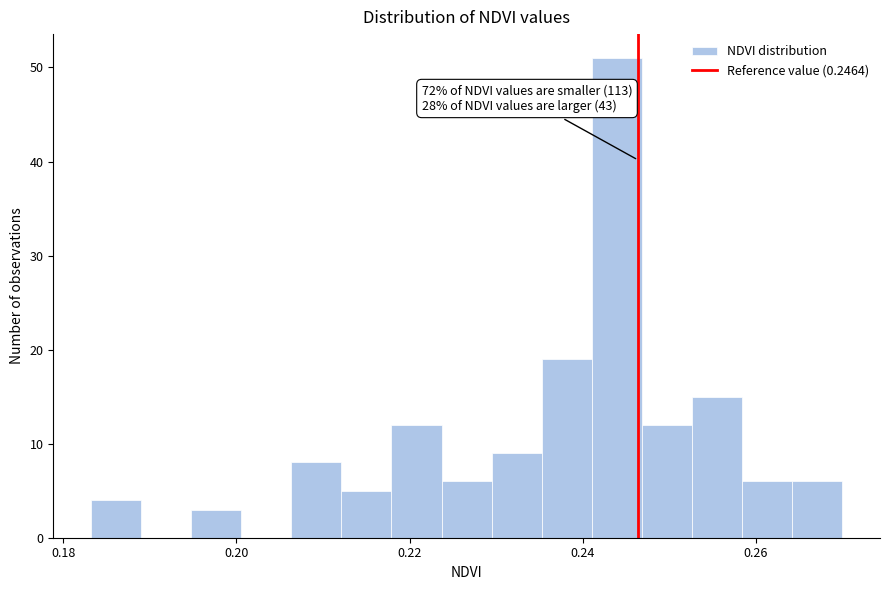

Read against the x-axis, roughly where is the centre of the tallest bar?

0.244